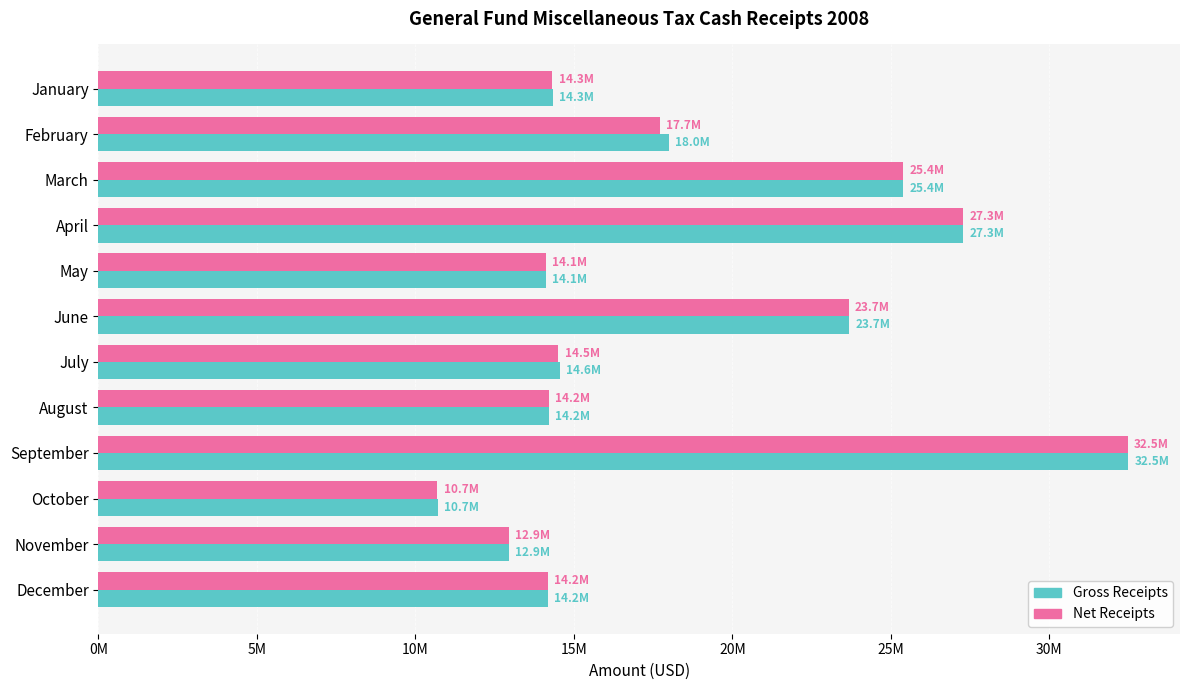

Which series has the largest total across all categories?

Gross Receipts